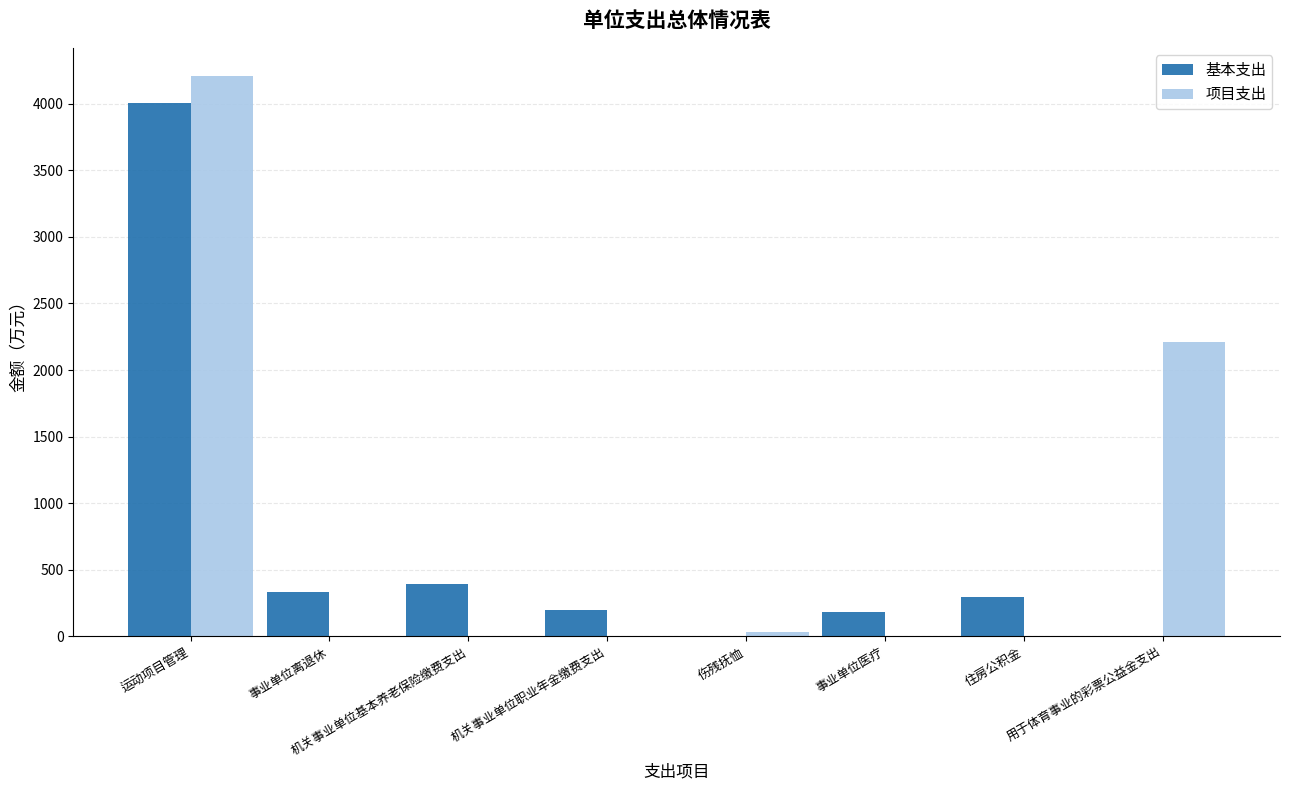

What is the sum of all 基本支出 values?

5407.9